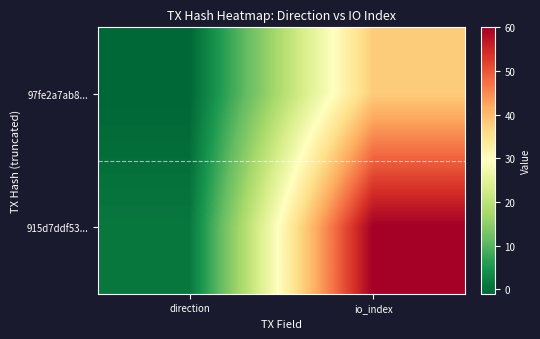

List the series in order of their peak value, lowest first.

97fe2a7ab8..., 915d7ddf53...